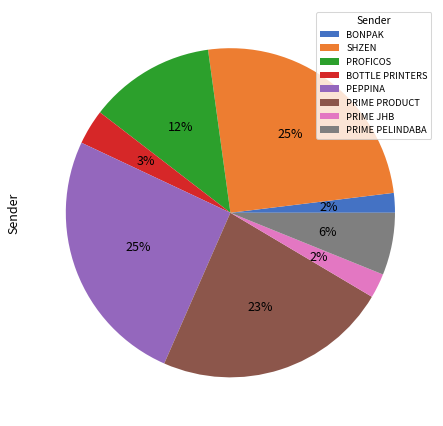

Is PRIME PRODUCT the majority of the pie?

No